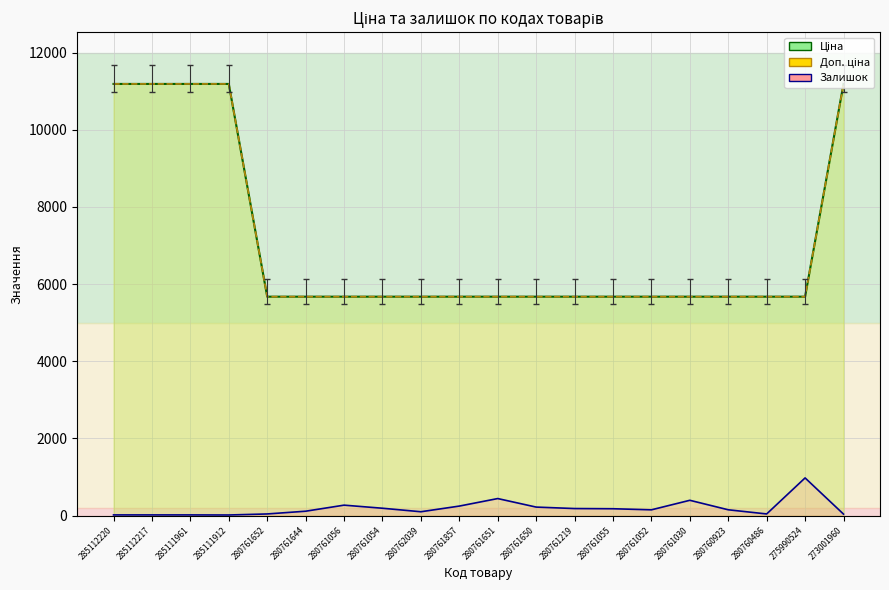

How many lines are shown in the chart?

3